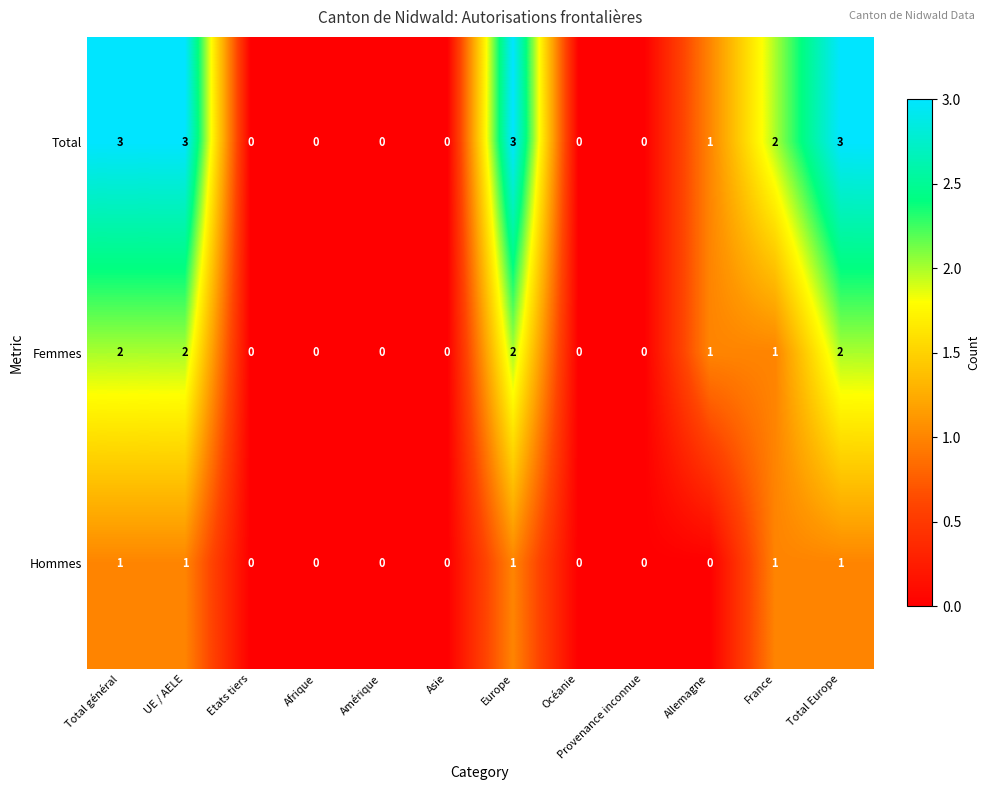

Which series has the largest total across all categories?

Total